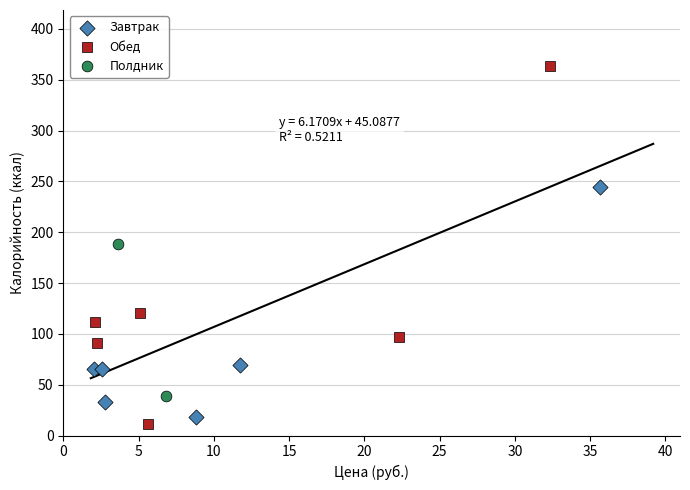

Which series has the largest Y range (max minus min)?

Обед